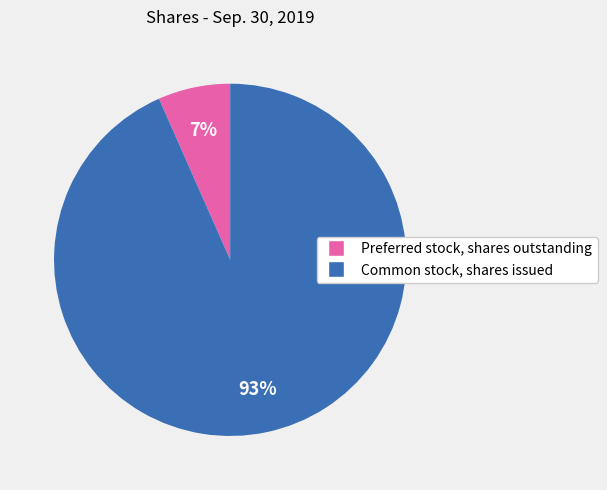

Is there any slice that represents more than half of the pie?

Yes